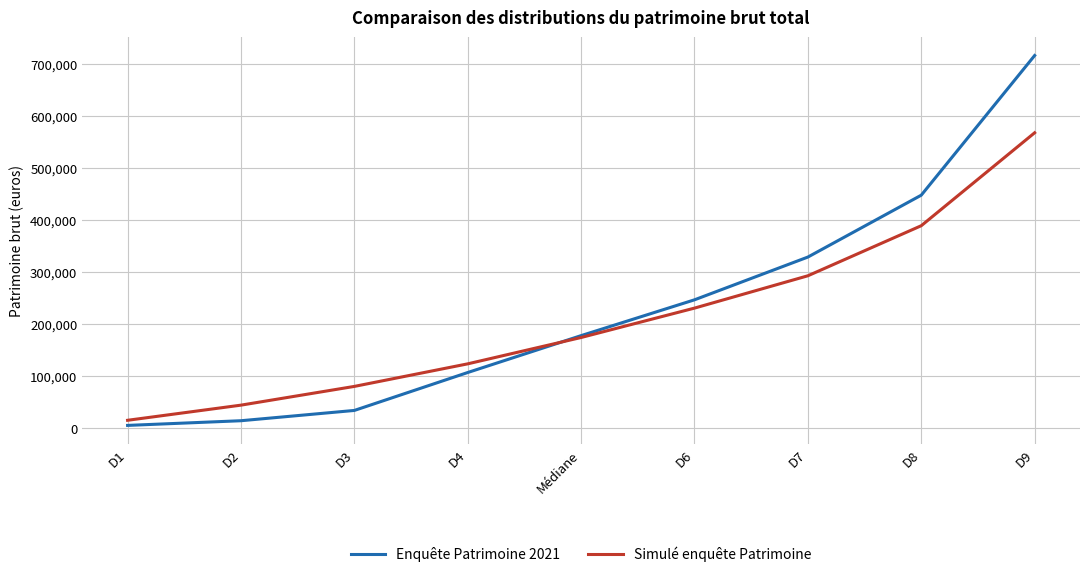

Reading left to right, transcribe all the data shown in this chart.

Enquête Patrimoine 2021: 4400.0	13400.0	33200.0	106200.0	177200.0	246100.0	328400.0	447500.0	716300.0
Simulé enquête Patrimoine: 14247.9	43382.1	79448.4	122881.8	173571.8	230138.1	292381.3	388725.8	567598.3